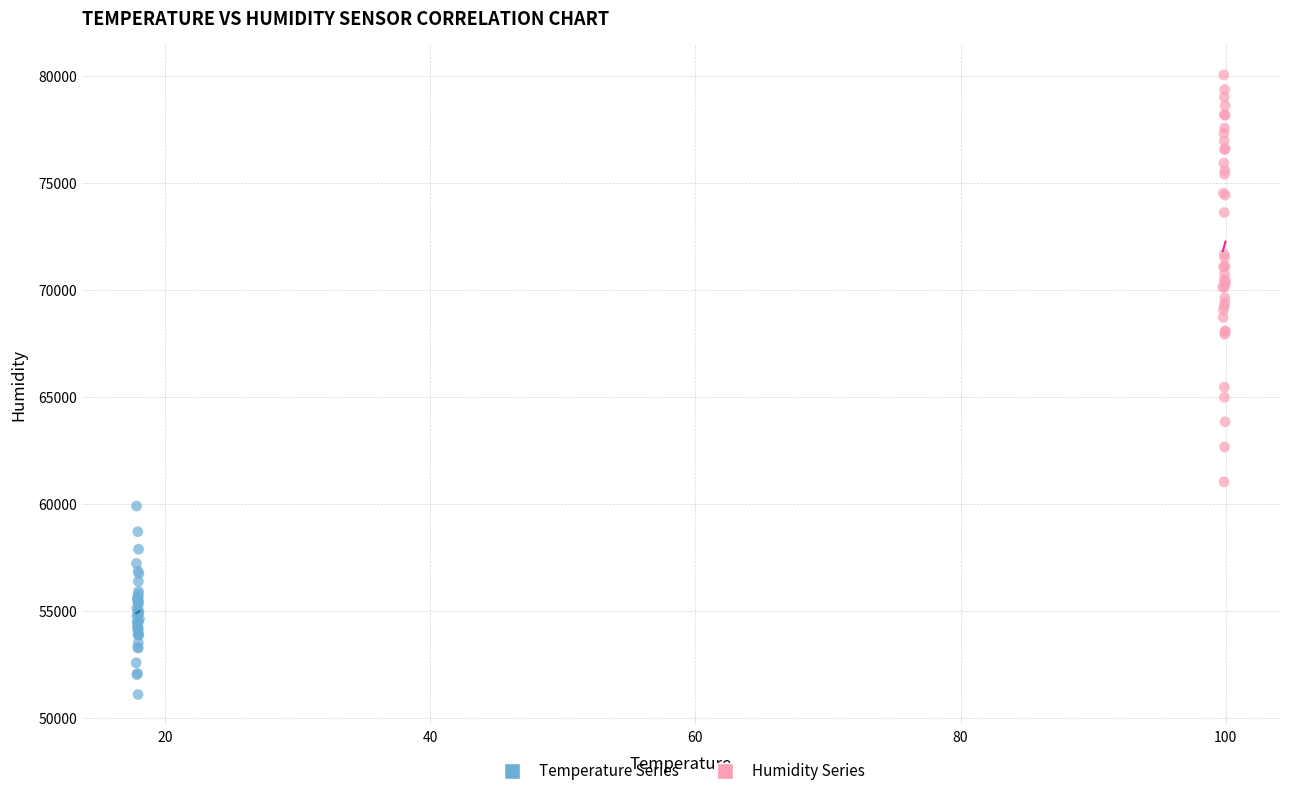

Which series reaches the minimum Y coordinate?

Temperature Series